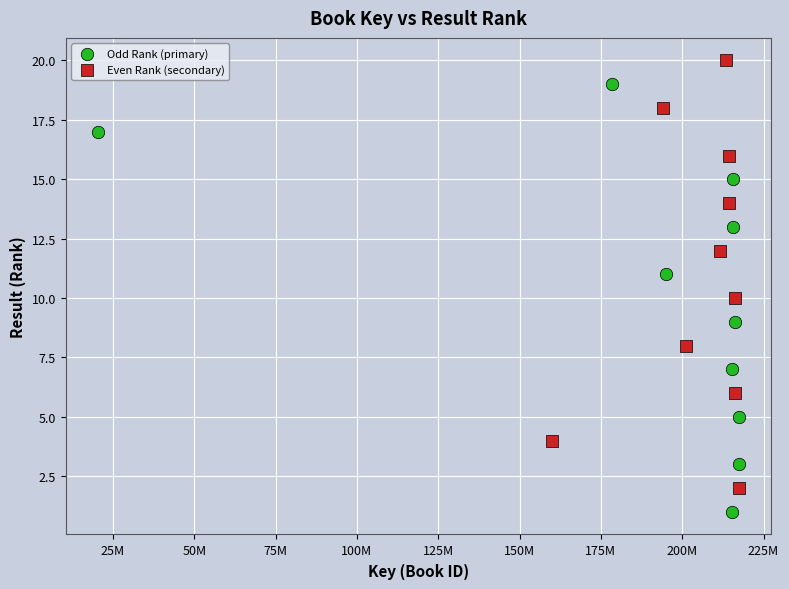

Which series contains the lowest Y value?

Odd Rank (primary)